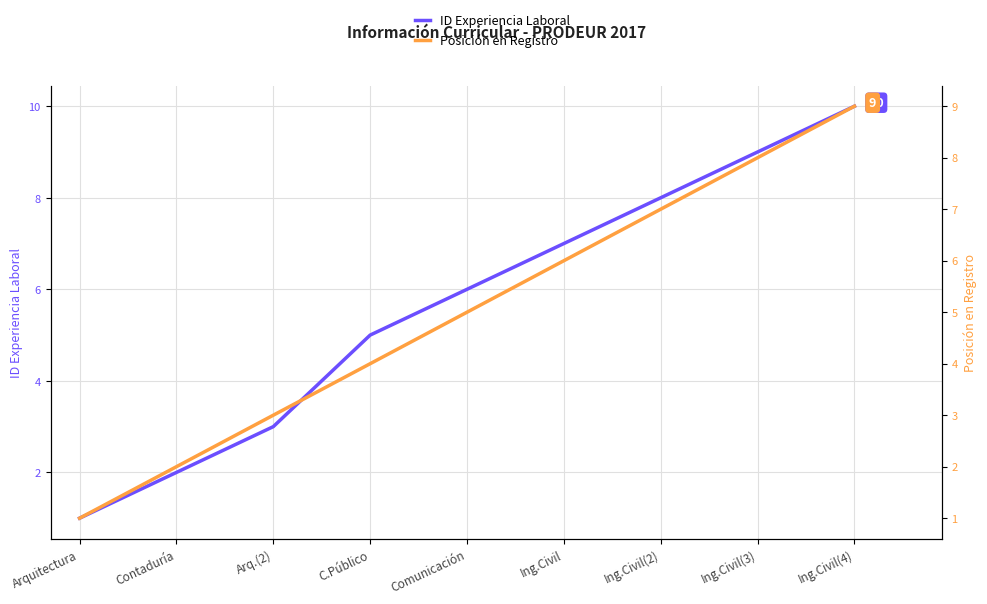

Which has a higher value, Ing.Civil or Arq.(2)?

Ing.Civil